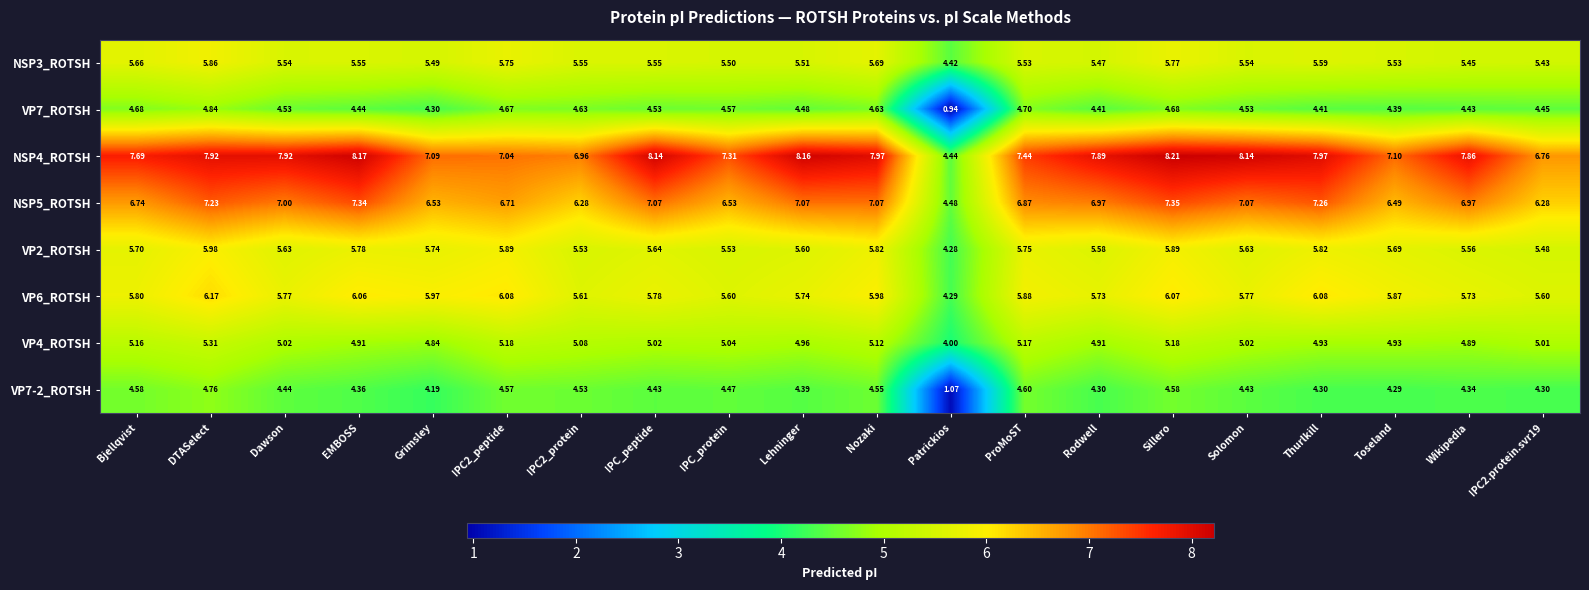

What is the difference between the highest and lowest values at Lehninger?

3.8